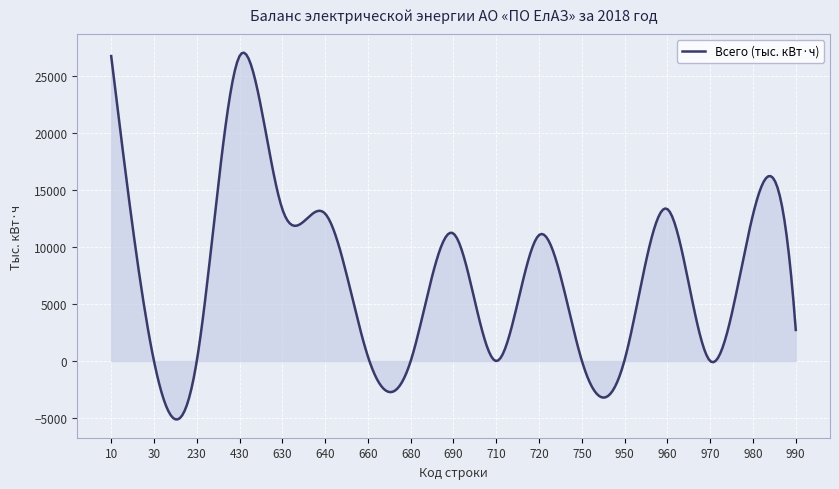

What is the smallest value displayed?

-5117.2